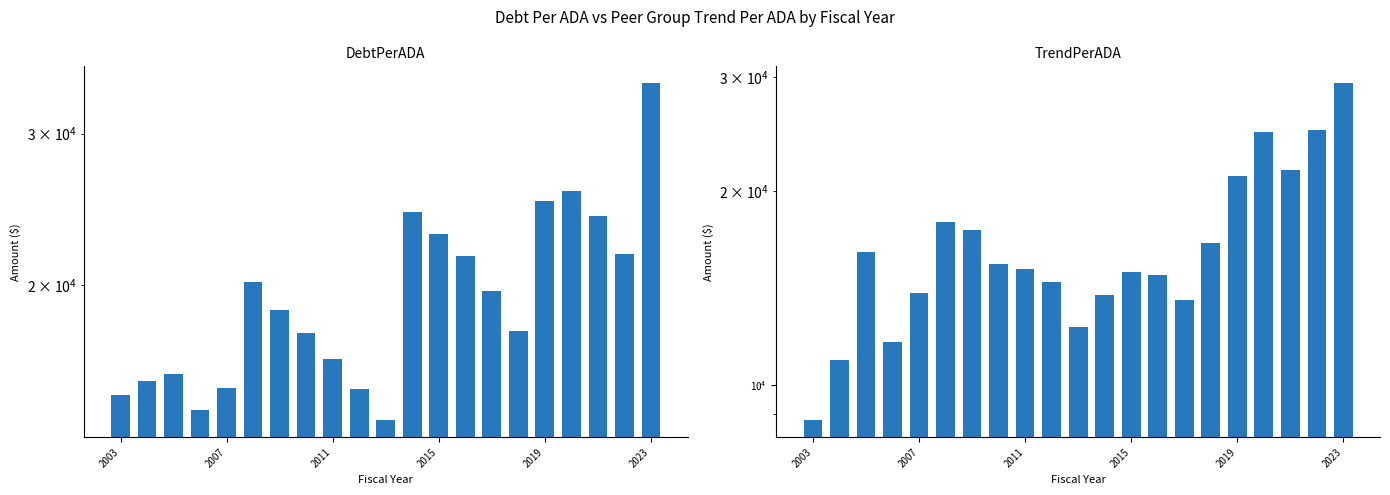

Which series has the largest total across all categories?

DebtPerADA